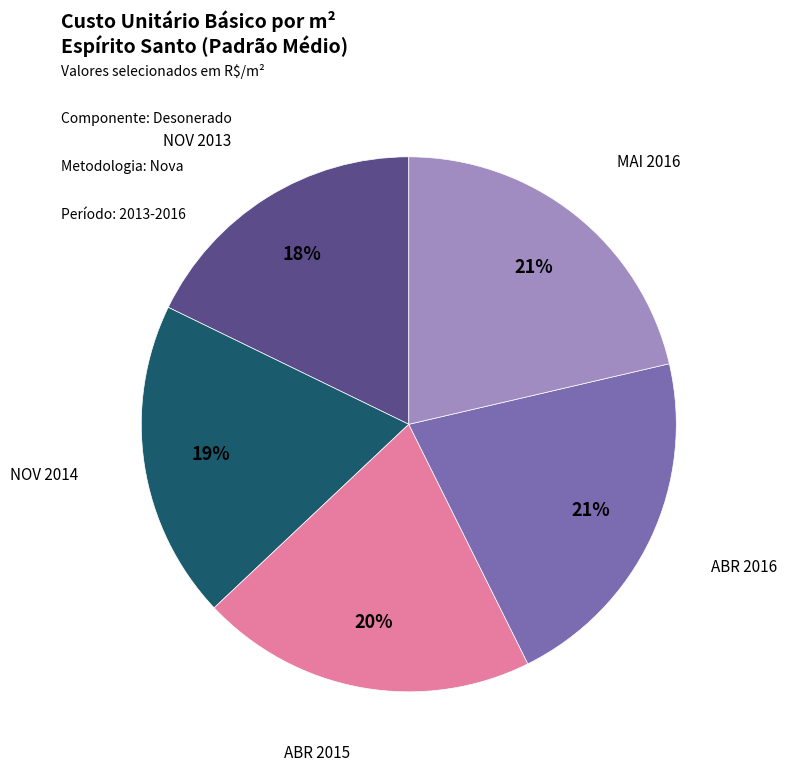

Is there any slice that represents more than half of the pie?

No